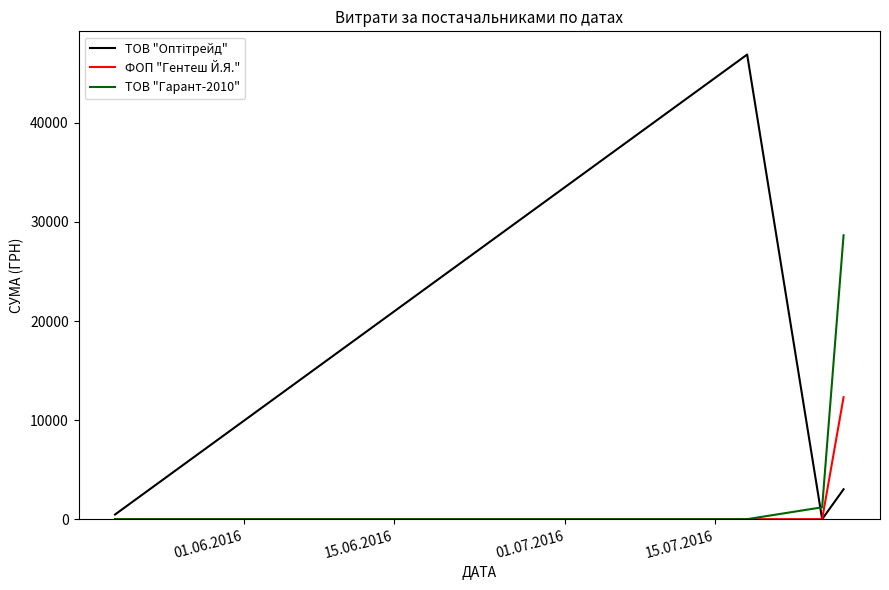

What is the greatest value displayed?

46904